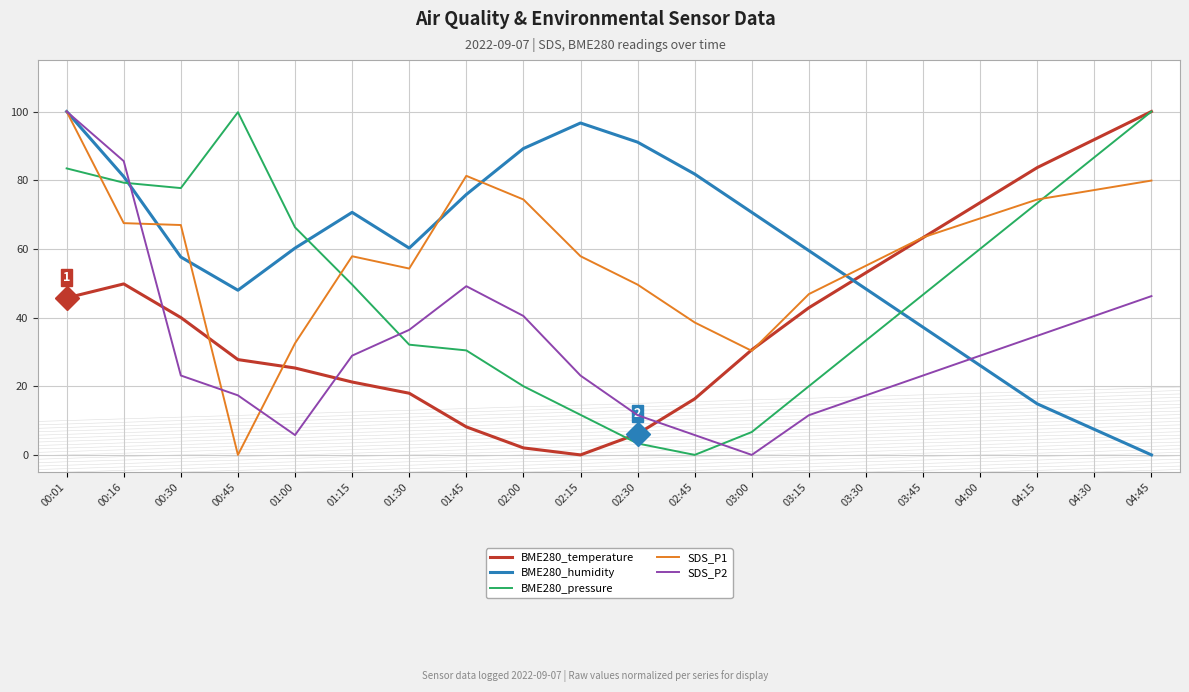

At 00:45, list the series in order from smallest to largest.

SDS_P1, SDS_P2, BME280_temperature, BME280_humidity, BME280_pressure